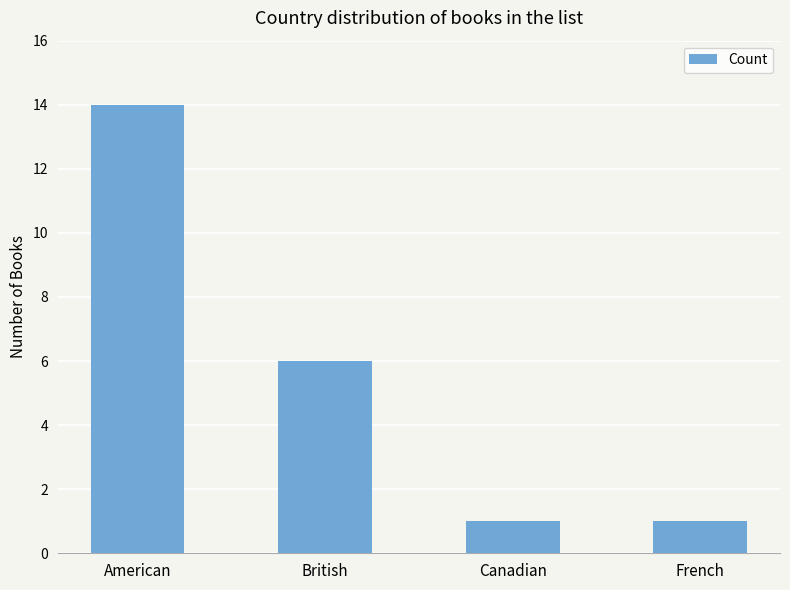

What is the average value?

6